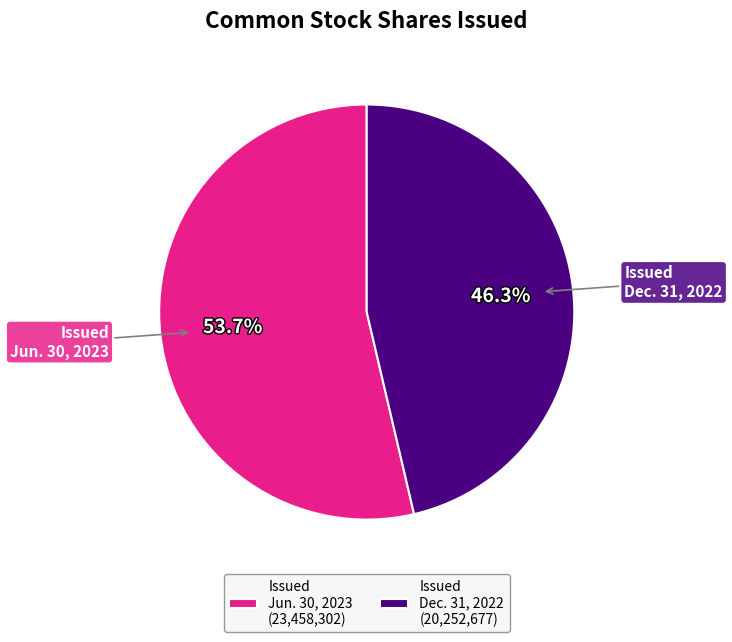

Is there any slice that represents more than half of the pie?

Yes